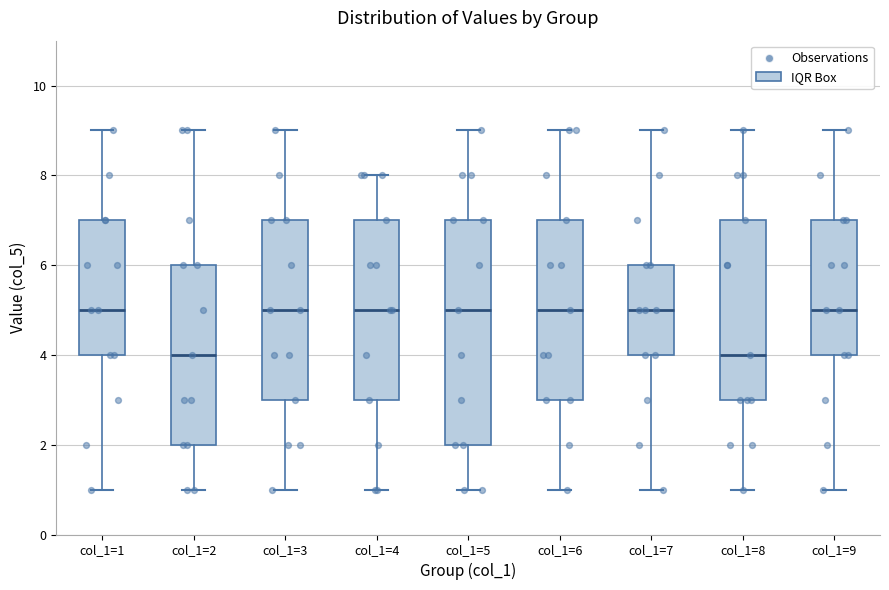

Reading left to right, transcribe this box plot: for each box, give where its median line is, the range the box spans, and where its two whiskers end, as read against the y-axis. The values are not printed on the chart, so give them approximately, as read against the axis.

col_1=1: median 5, box 4 to 7, whiskers 1 to 9
col_1=2: median 4, box 2 to 6, whiskers 1 to 9
col_1=3: median 5, box 3 to 7, whiskers 1 to 9
col_1=4: median 5, box 3 to 7, whiskers 1 to 8
col_1=5: median 5, box 2 to 7, whiskers 1 to 9
col_1=6: median 5, box 3 to 7, whiskers 1 to 9
col_1=7: median 5, box 4 to 6, whiskers 1 to 9
col_1=8: median 4, box 3 to 7, whiskers 1 to 9
col_1=9: median 5, box 4 to 7, whiskers 1 to 9